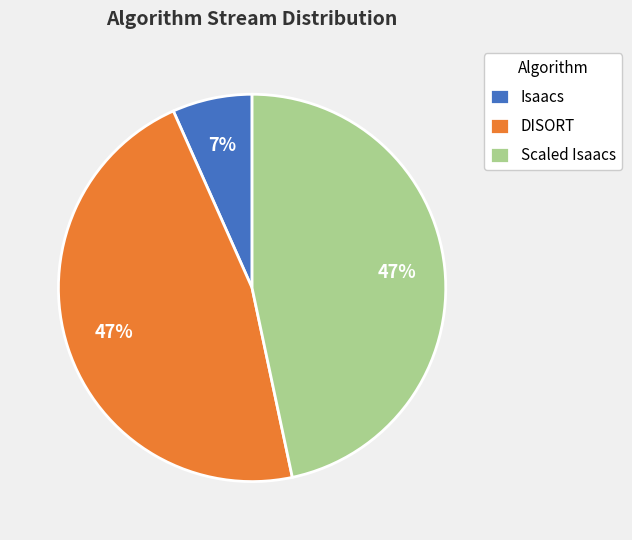

Does Scaled Isaacs represent more than half of the total?

No